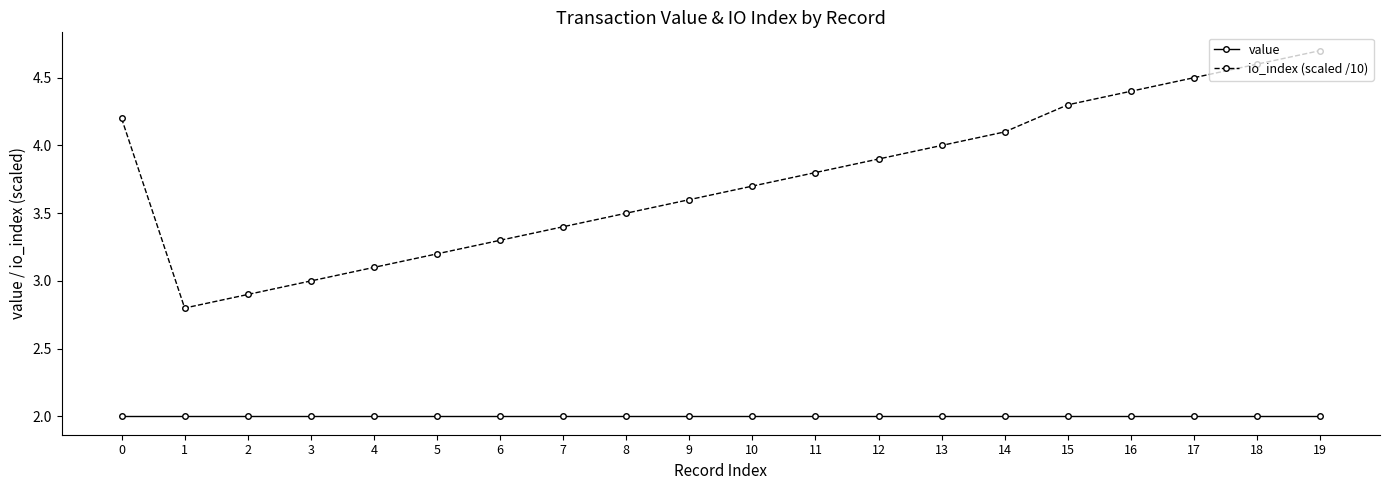

What is the value of the io_index (scaled /10) point at the 6th from the left?

3.2